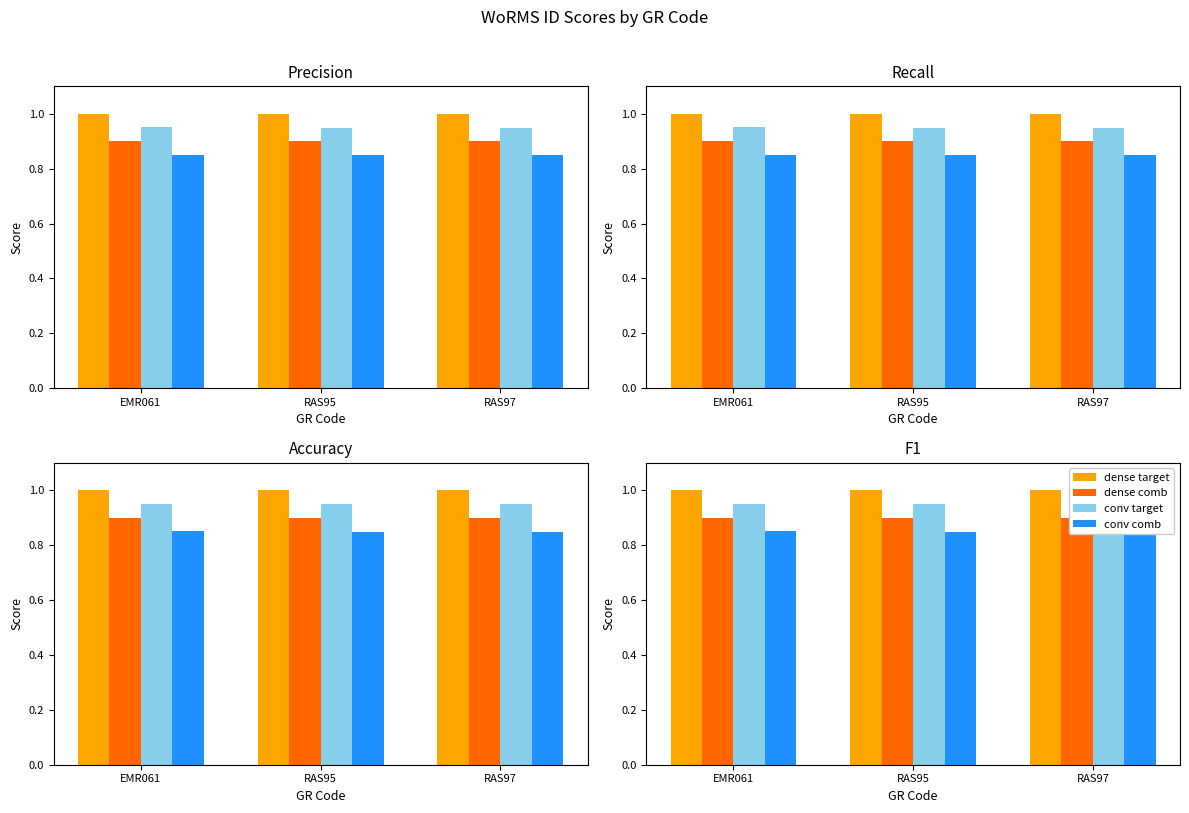

What is the average value of the dense target series?

1.0